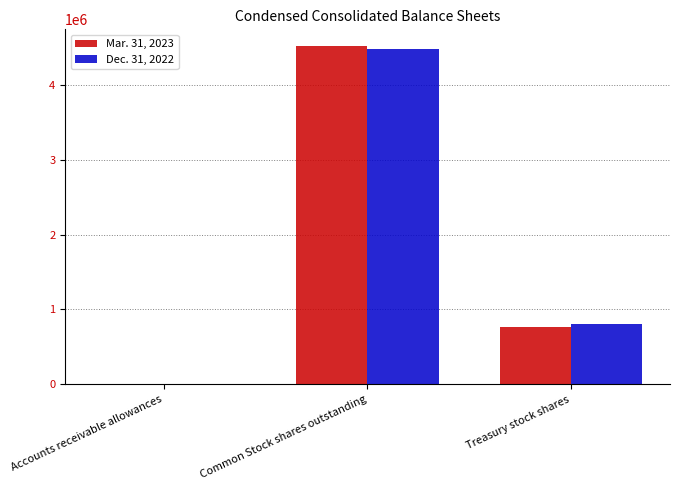

Reading right to left, what are all the values shown in this chart?

Mar. 31, 2023: 767848	4516652	728
Dec. 31, 2022: 806068	4478432	842